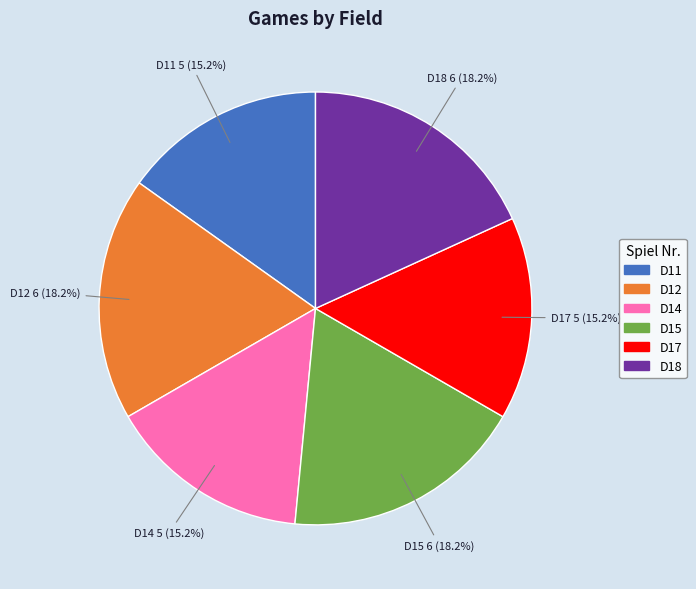

Does D17 account for over 50% of the chart?

No